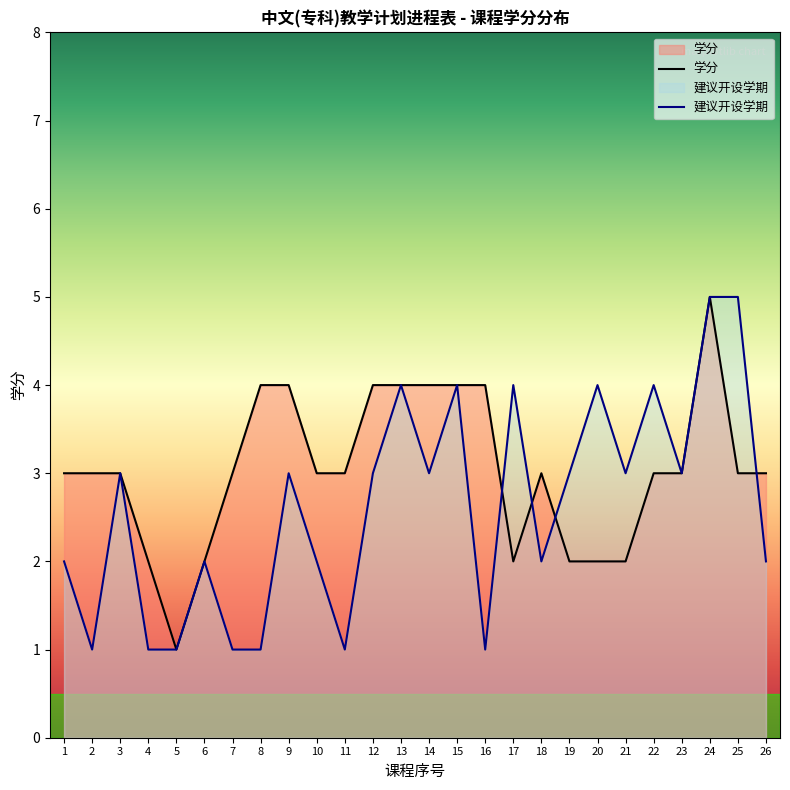

At how many categories does at least one series exceed 1?

25